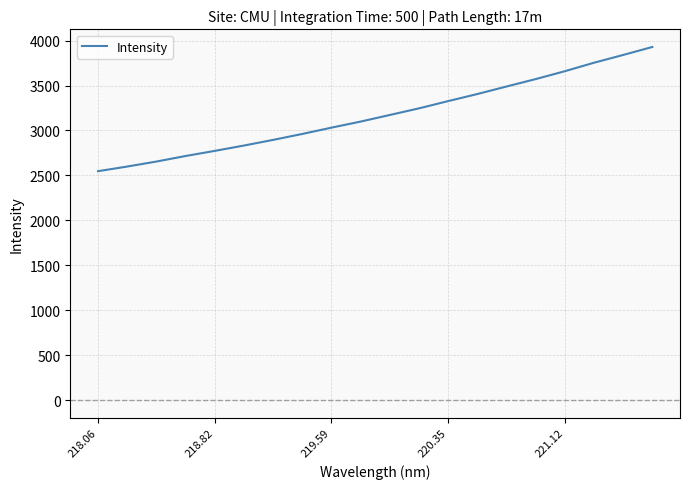

What is the difference between the maximum and minimum values?

1381.8